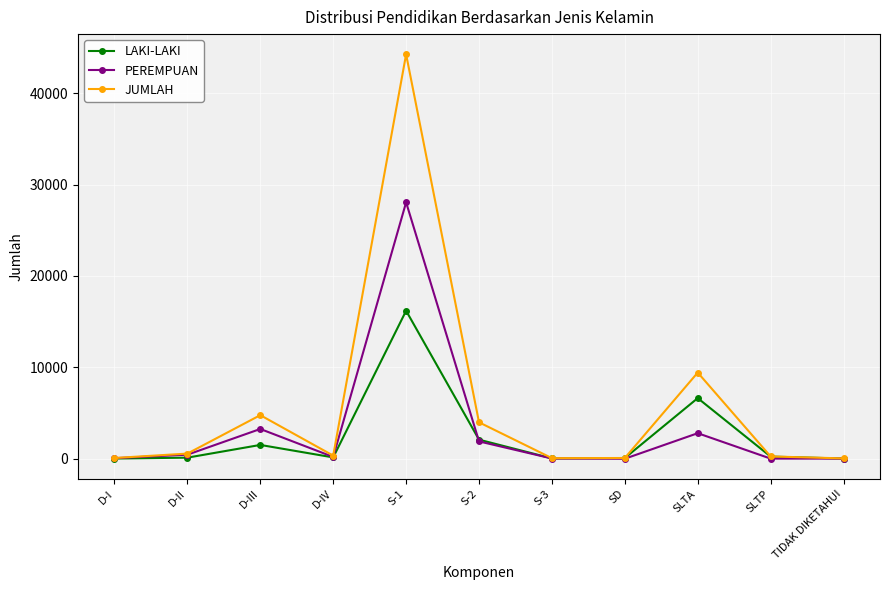

What value does the JUMLAH series have at D-III, to the nearest 100?

4800